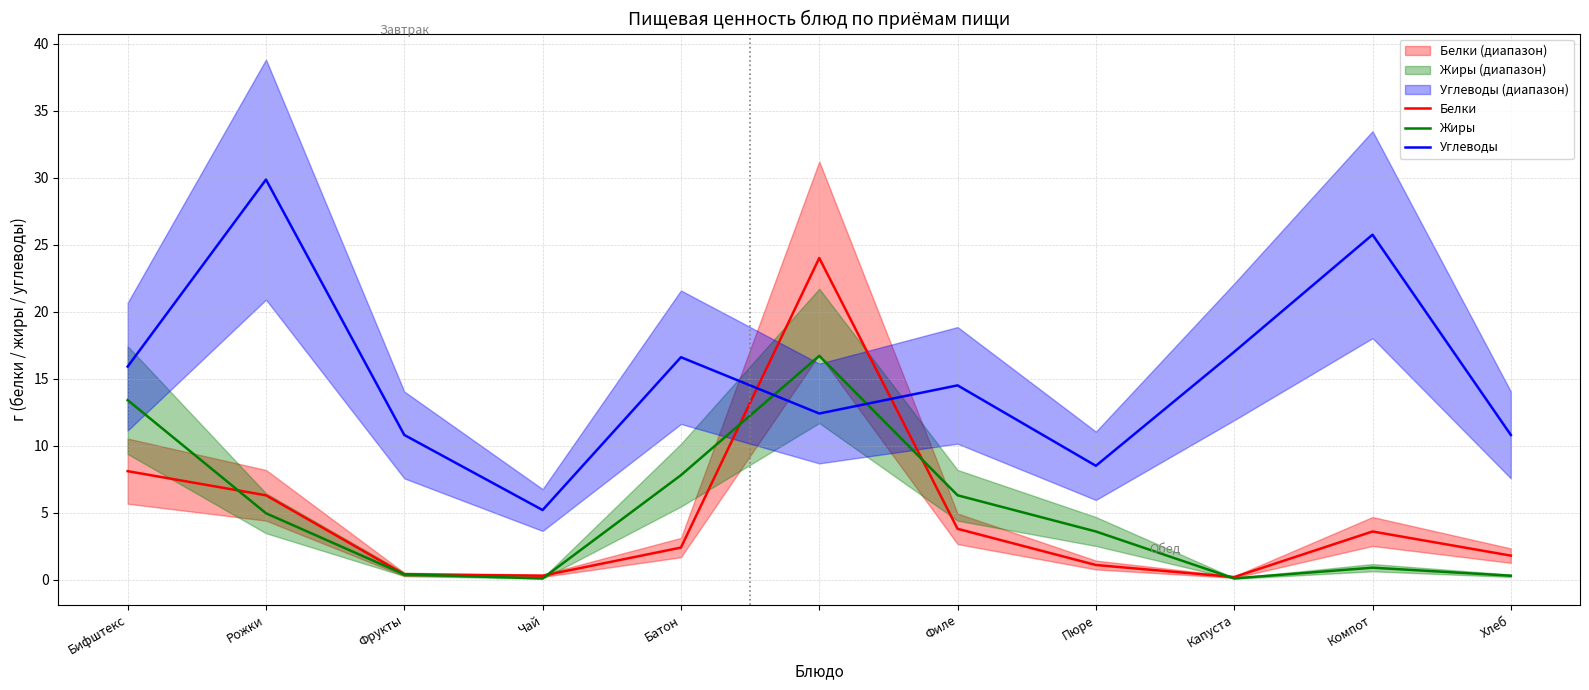

At how many categories does at least one series exceed 26?

1